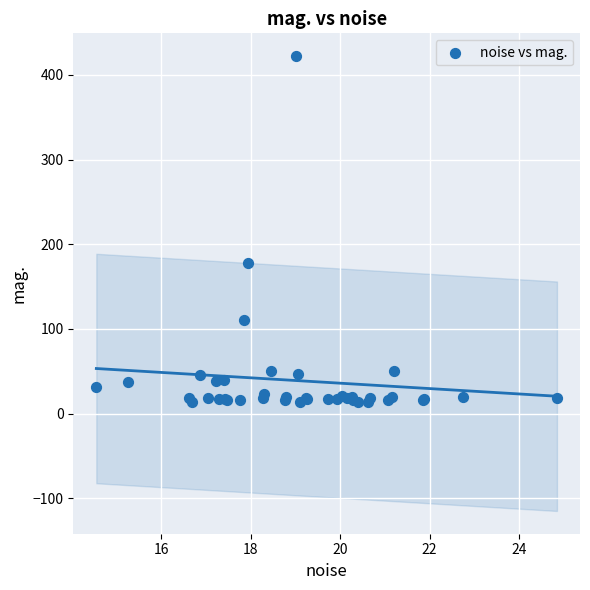

What Y value in the scatter plot is closest to 217?

178.1